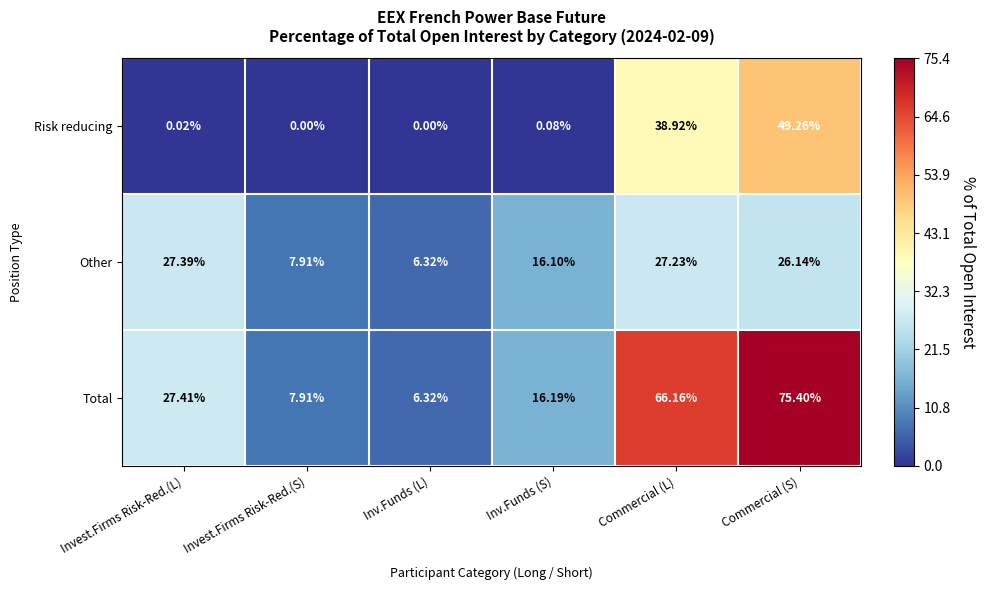

Rank the series by their average value, from highest to lowest.

Total, Other, Risk reducing